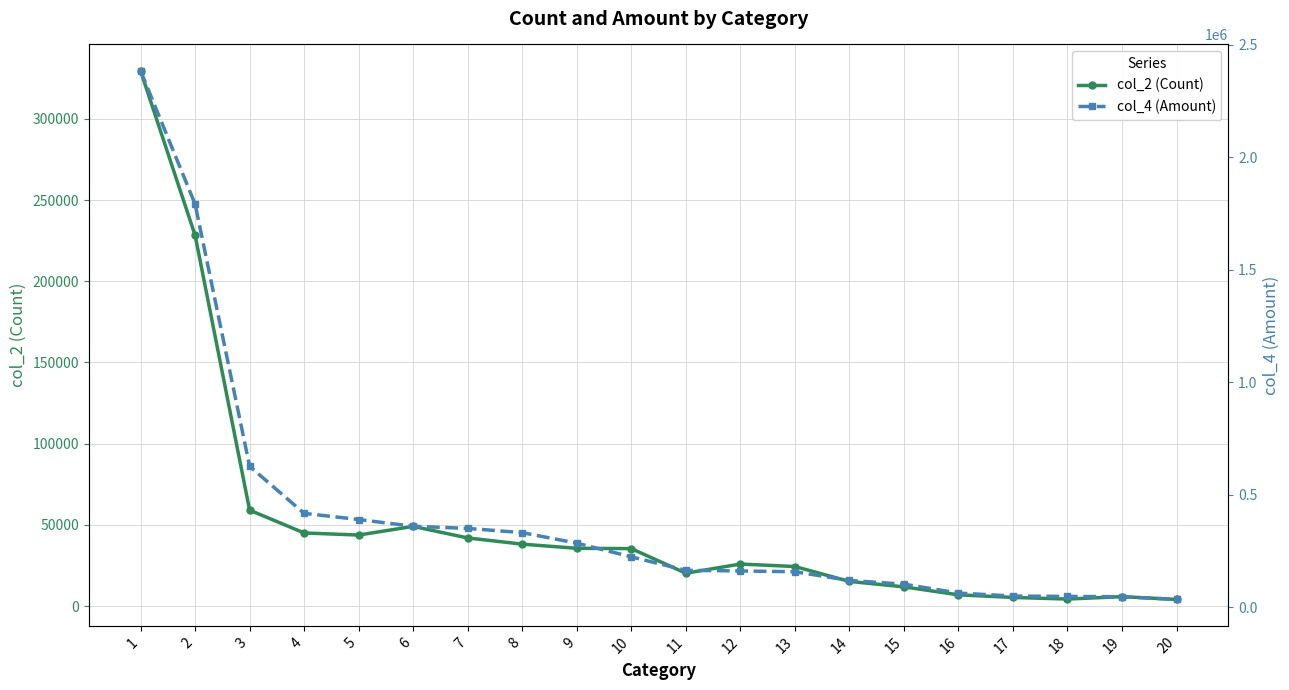

At how many categories does at least one series exceed 513799?

3